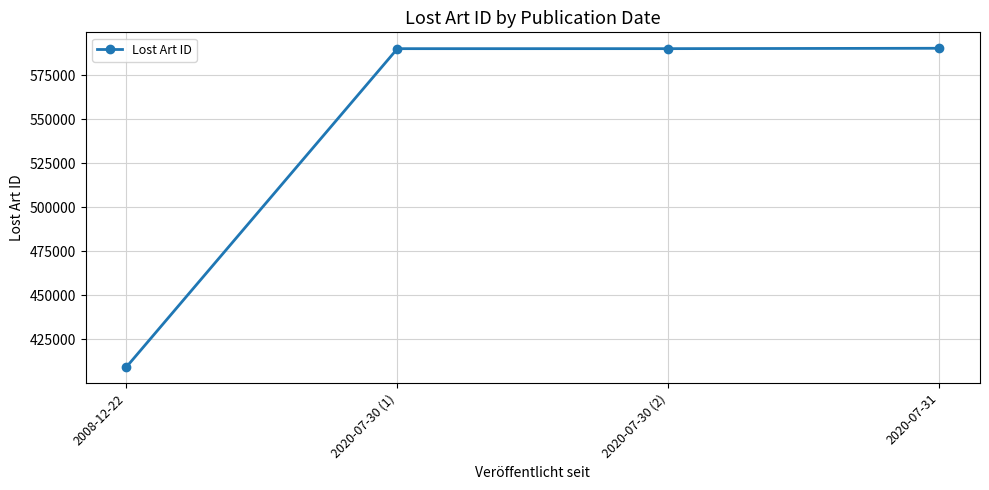

What is the difference between the values at 2020-07-30 (2) and 2020-07-30 (1)?

9